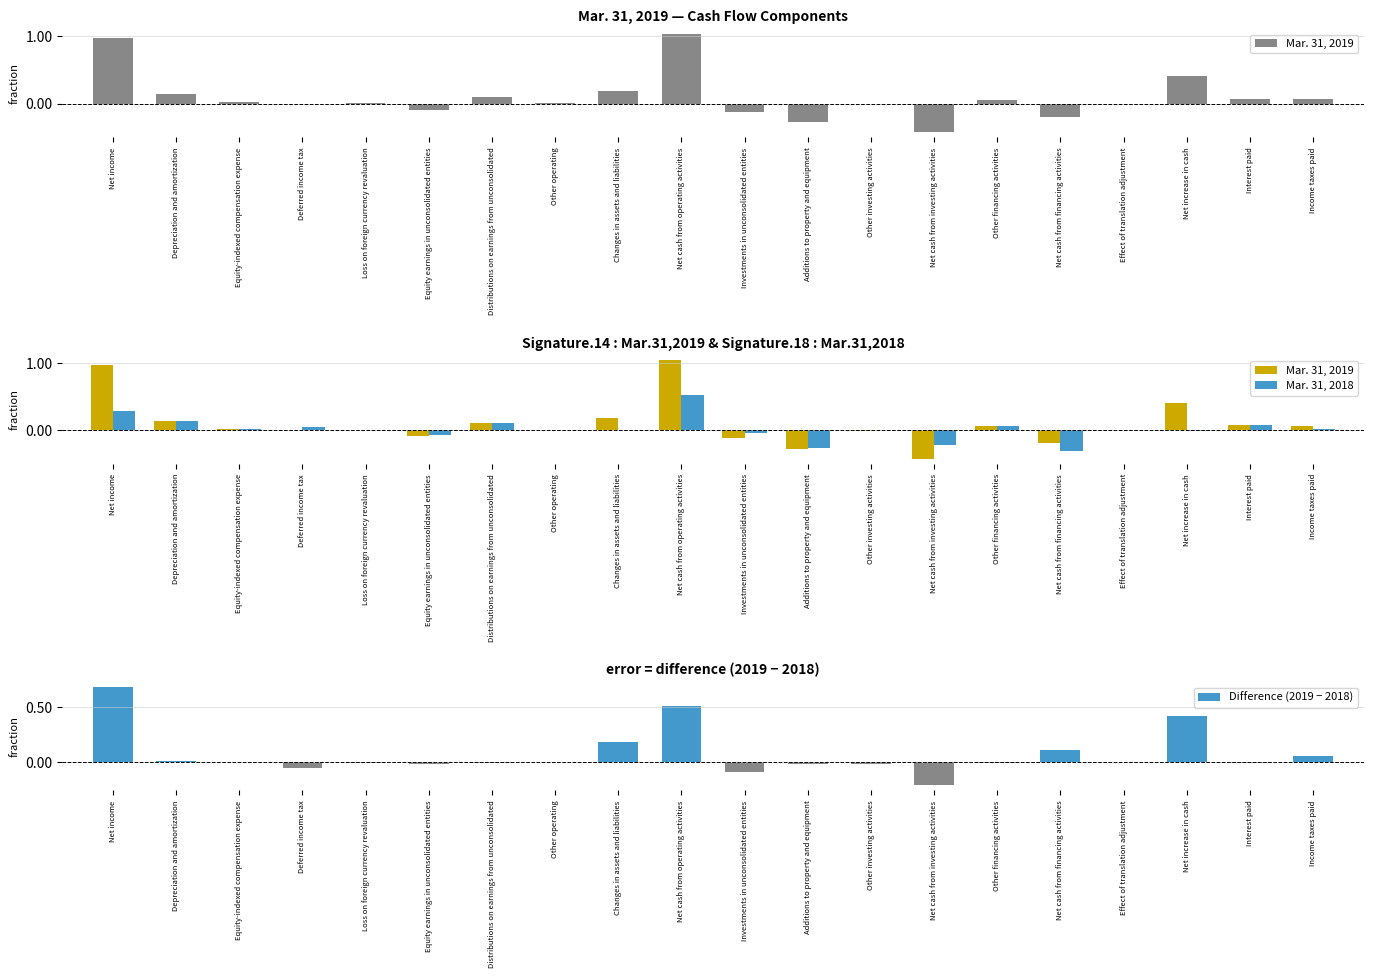

What are all the series names shown in the legend?

Mar. 31, 2019, Mar. 31, 2018, Difference (2019 − 2018)